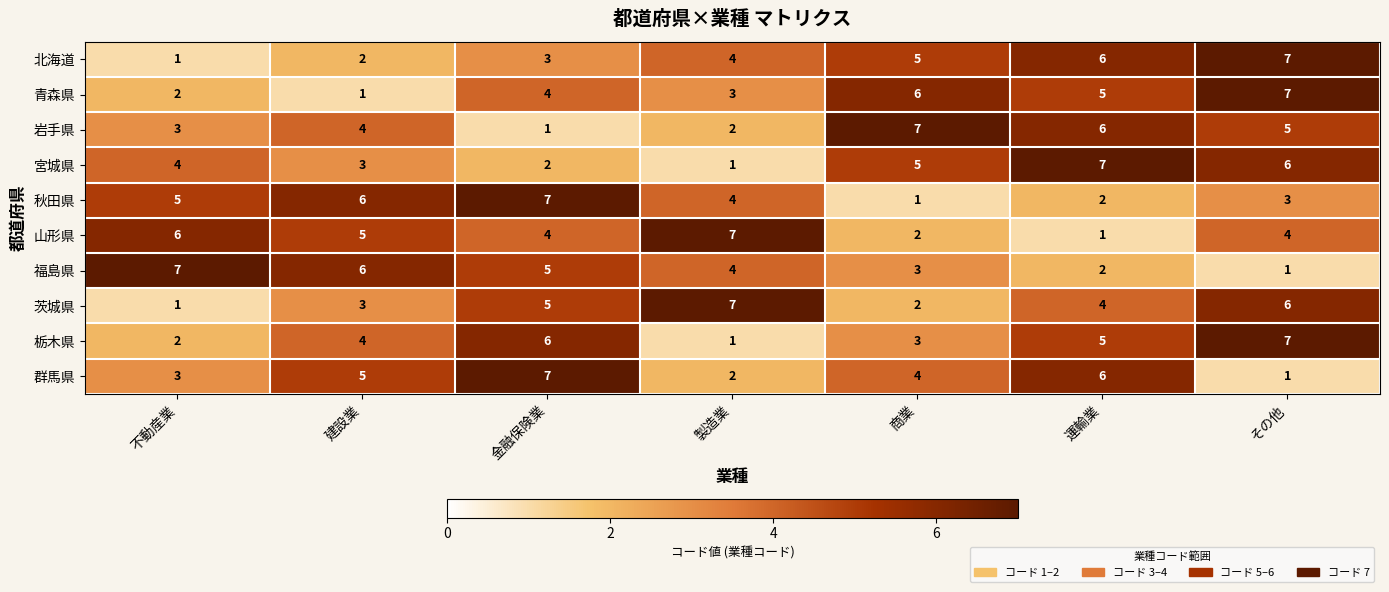

What is the total value across all series at 不動産業?

34